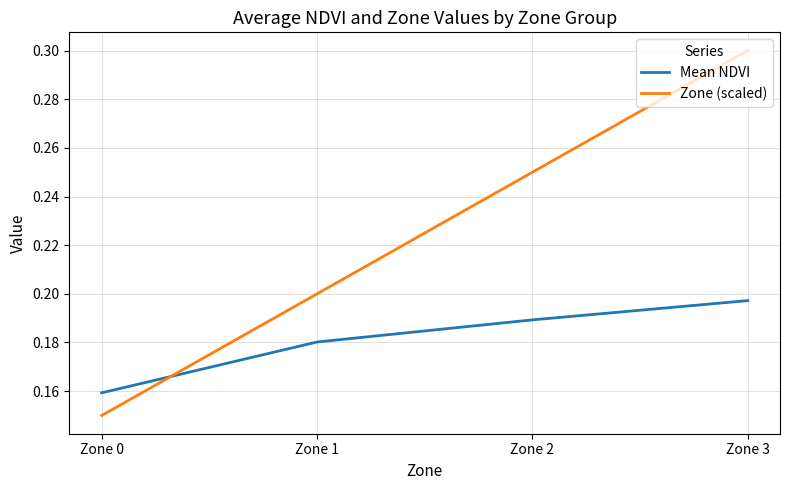

What are all the series names shown in the legend?

Mean NDVI, Zone (scaled)